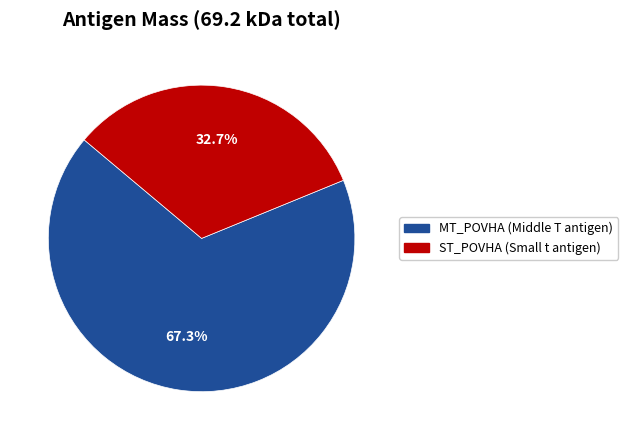

Approximately how many times larger is the value at MT_POVHA (Middle T antigen) compared to ST_POVHA (Small t antigen)?

2.1